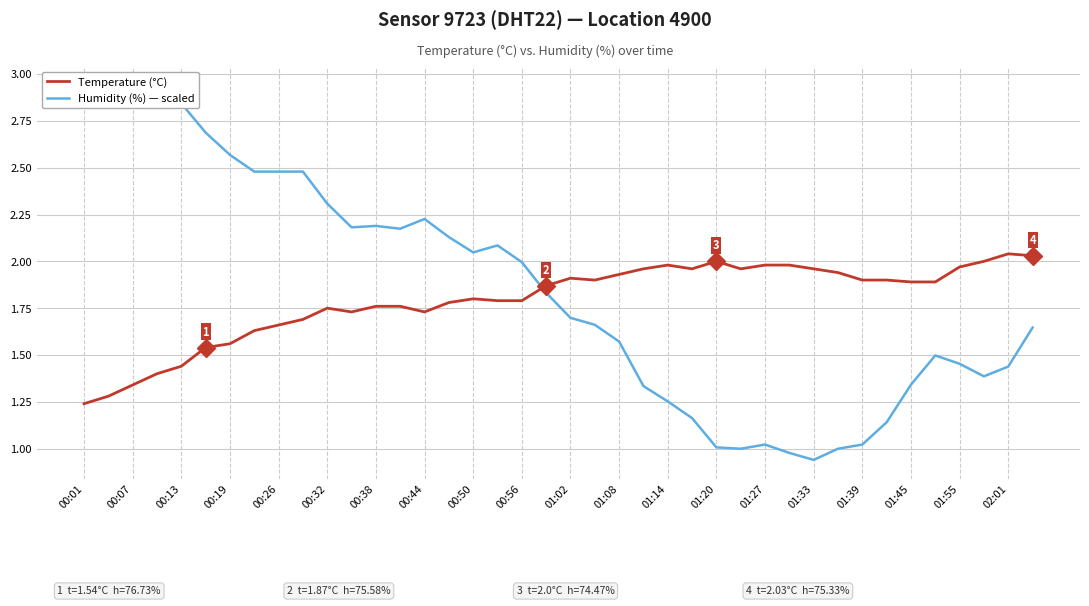

Reading left to right, what are all the values shown in this chart?

Humidity (%) — scaled: 2.9	2.9	2.9	2.8	2.8	2.7	2.6	2.5	2.5	2.5	2.3	2.2	2.2	2.2	2.2	2.1	2.0	2.1	2.0	1.8	1.7	1.7	1.6	1.3	1.3	1.2	1.0	1.0	1.0	1.0	0.9	1.0	1.0	1.1	1.3	1.5	1.5	1.4	1.4	1.6
Temperature (°C): 1.2	1.3	1.3	1.4	1.4	1.5	1.6	1.6	1.7	1.7	1.8	1.7	1.8	1.8	1.7	1.8	1.8	1.8	1.8	1.9	1.9	1.9	1.9	2.0	2.0	2.0	2.0	2.0	2.0	2.0	2.0	1.9	1.9	1.9	1.9	1.9	2.0	2.0	2.0	2.0